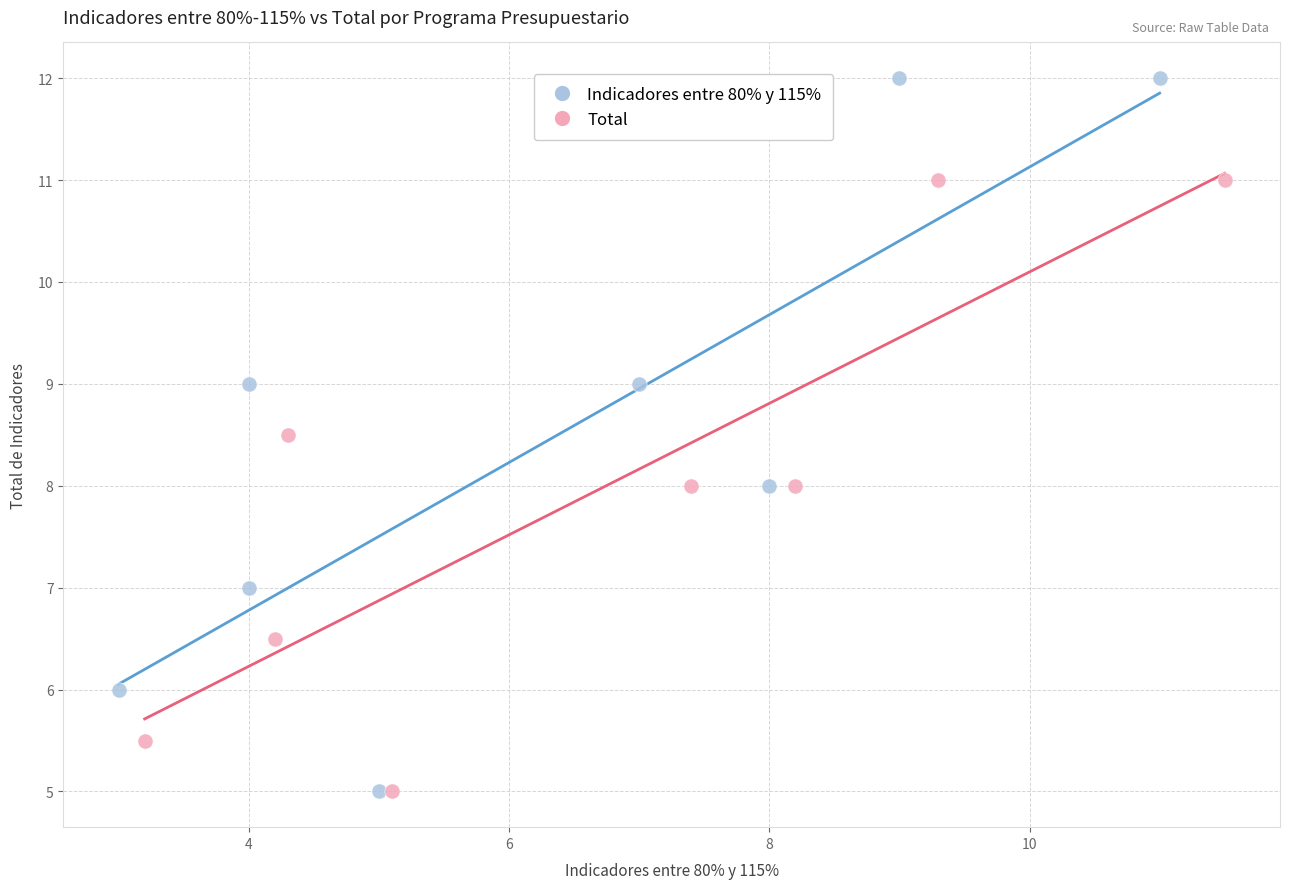

Which series contains the highest Y value?

Indicadores entre 80% y 115%